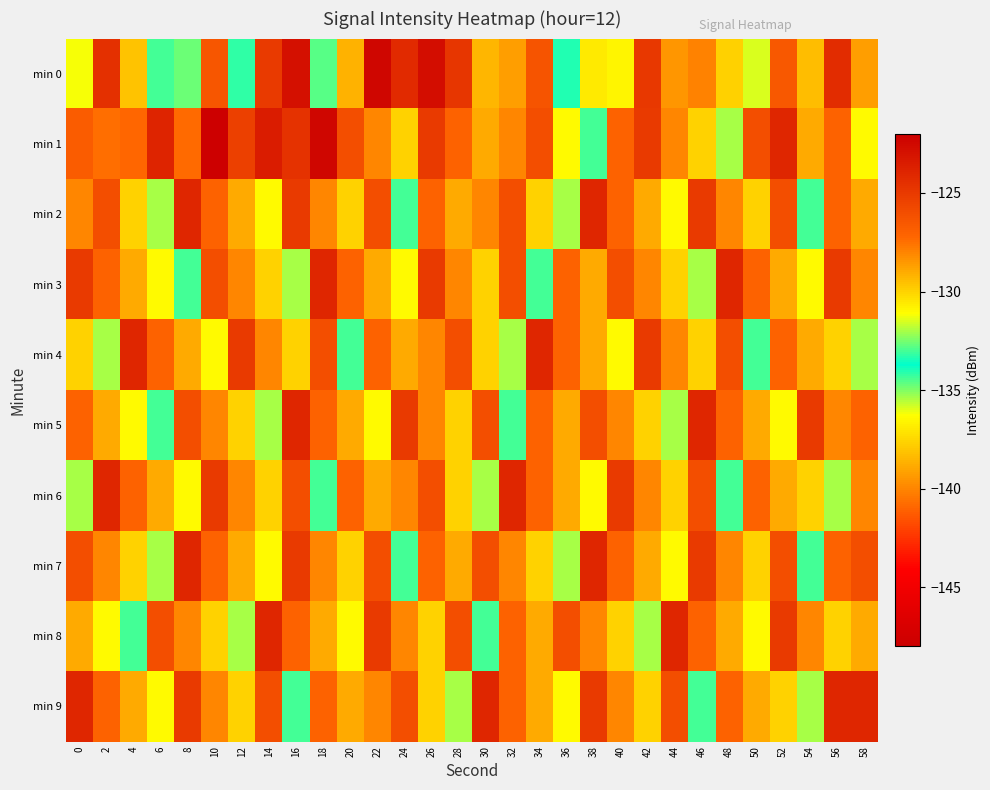

Which series has the largest total across all categories?

min 1